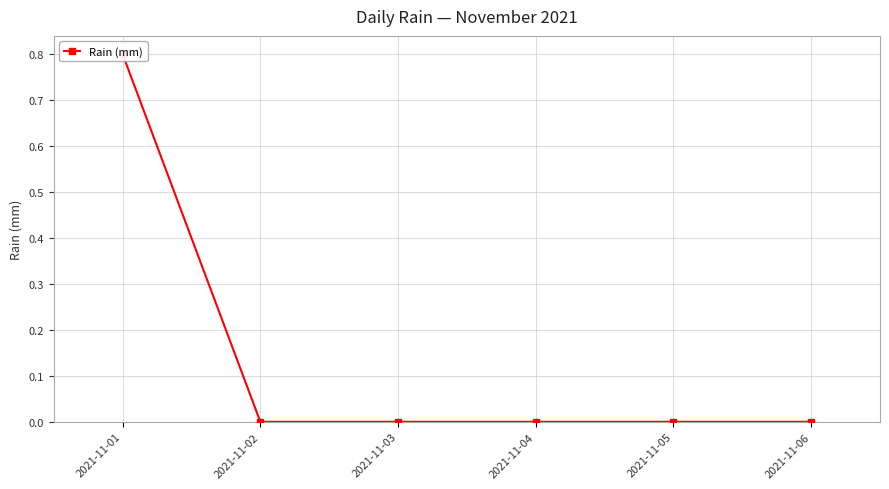

How many values are above zero?

1